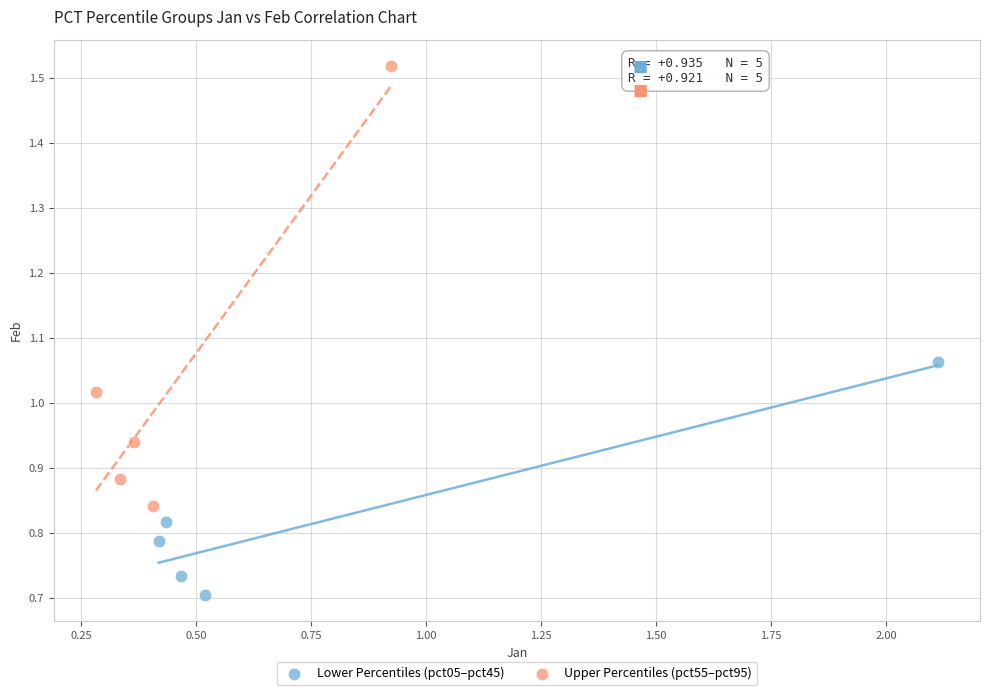

What are all the series names shown in the legend?

Lower Percentiles (pct05–pct45), Upper Percentiles (pct55–pct95)